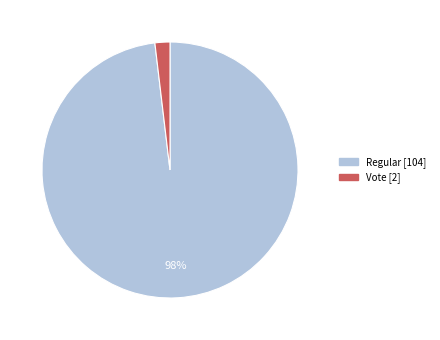

To the nearest percent, what is the difference between the largest and smallest slice percentages?

96%